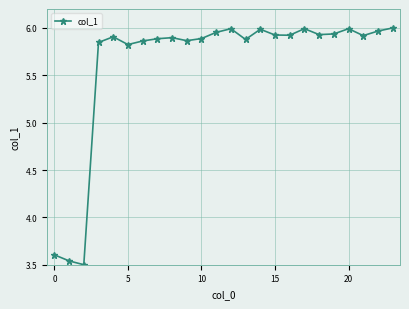

What is the difference between the second highest and minimum values?

2.5